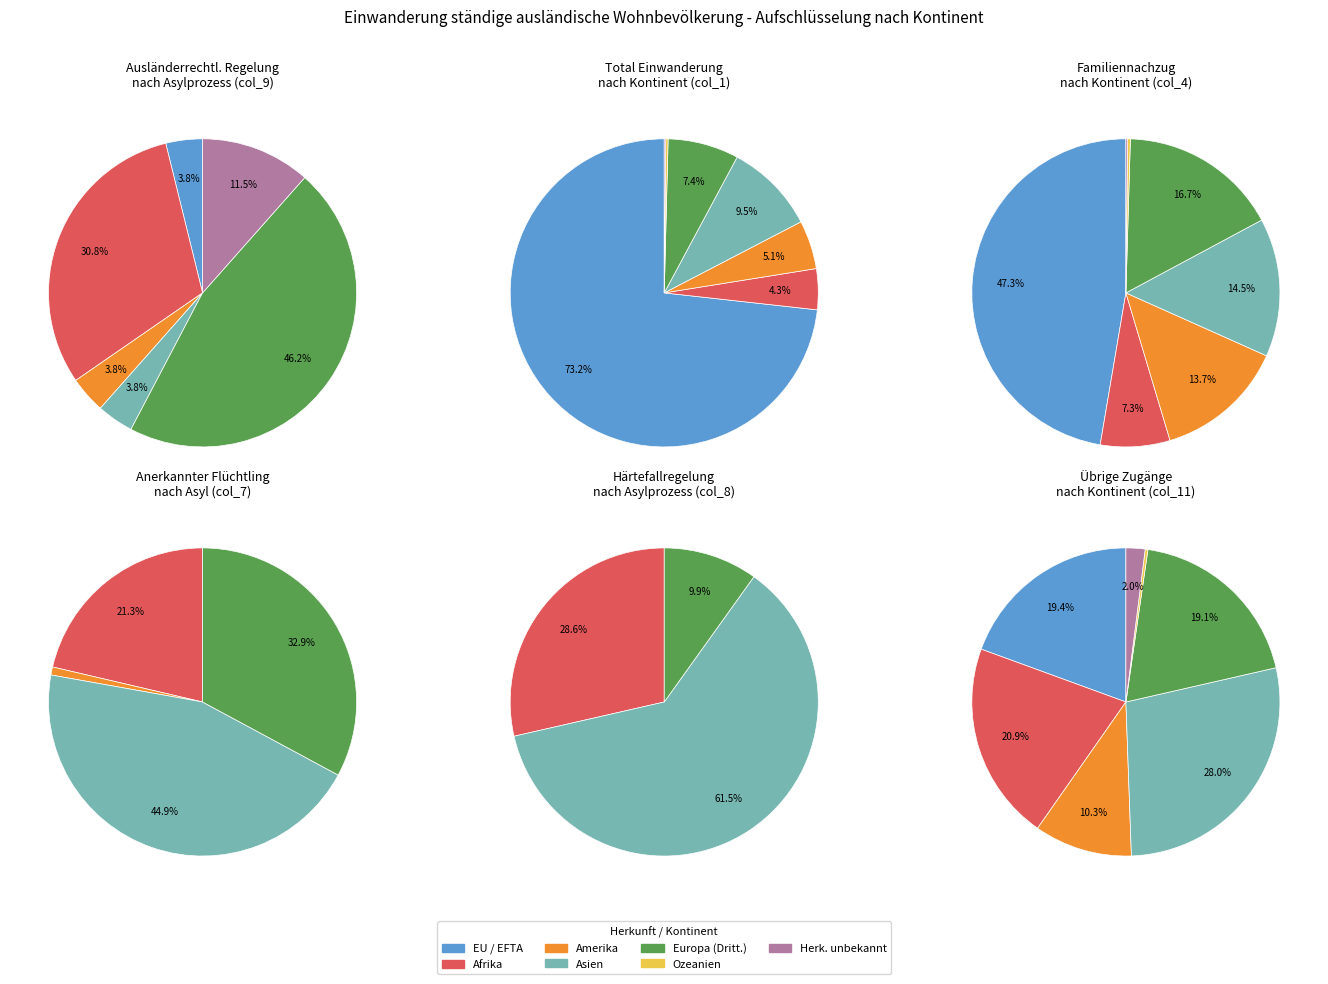

What percentage is the Amerika slice, to the nearest percent?

4%